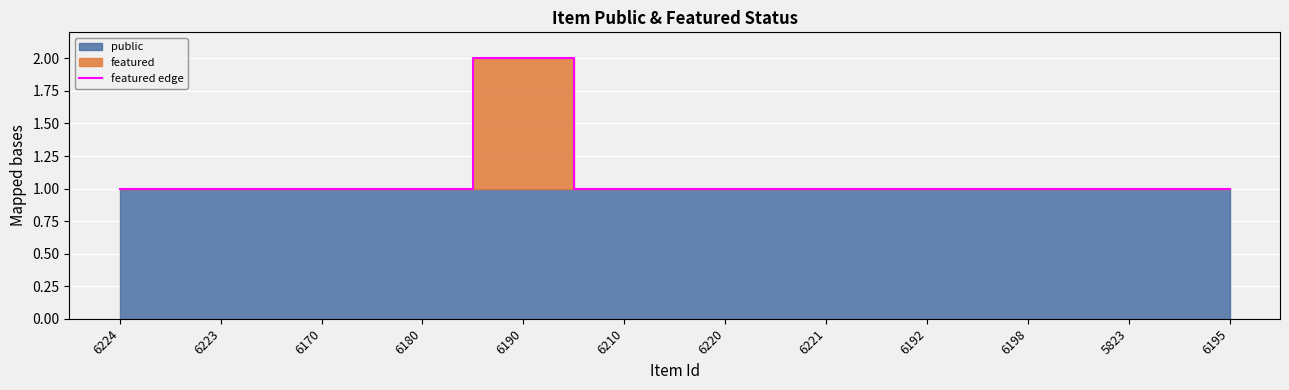

True or false: the data has more than 0 interior local peaks.

True